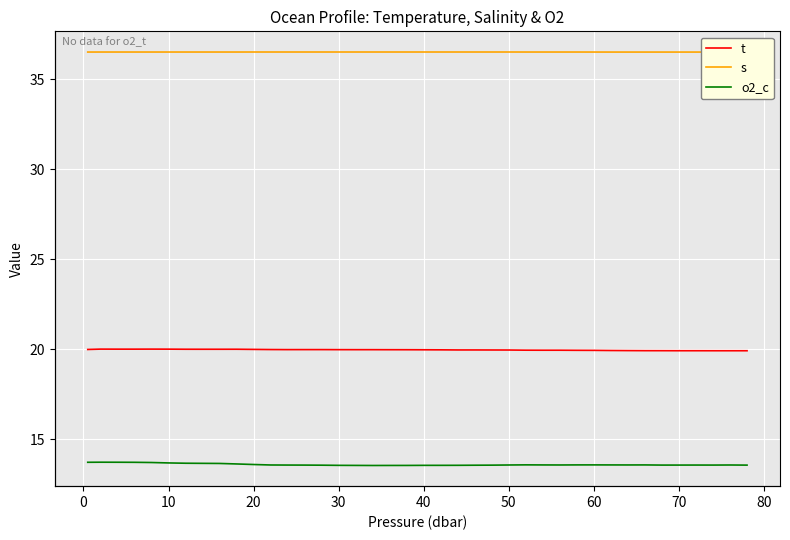

True or false: o2_c has more than 2 points higher than both neighbors.

True